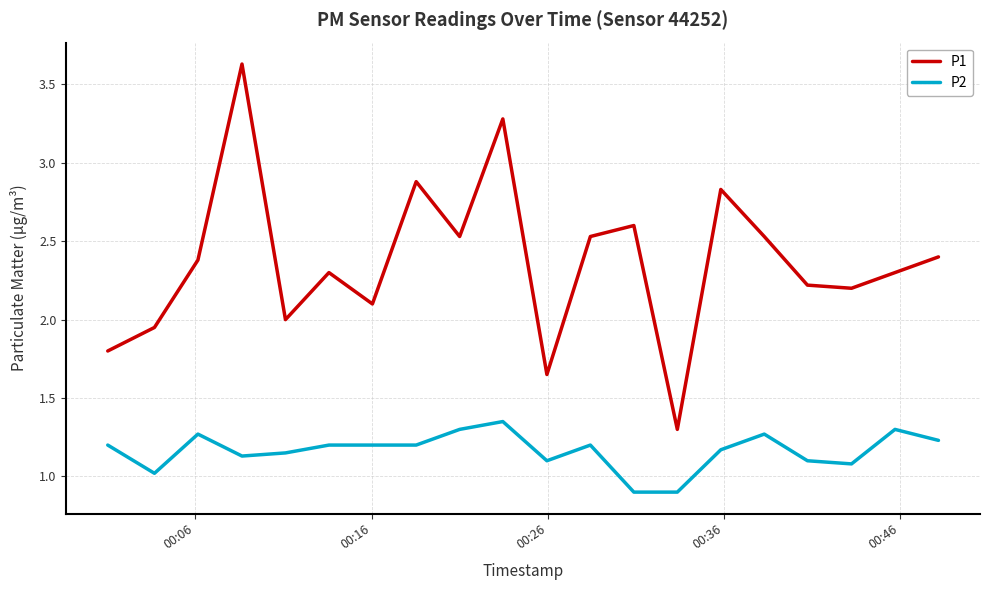

How many series are shown in this chart?

2